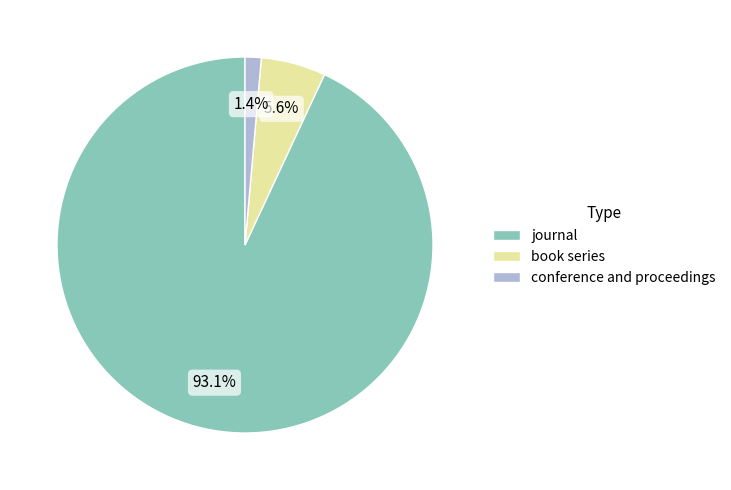

Count the number of slices in the pie.

3